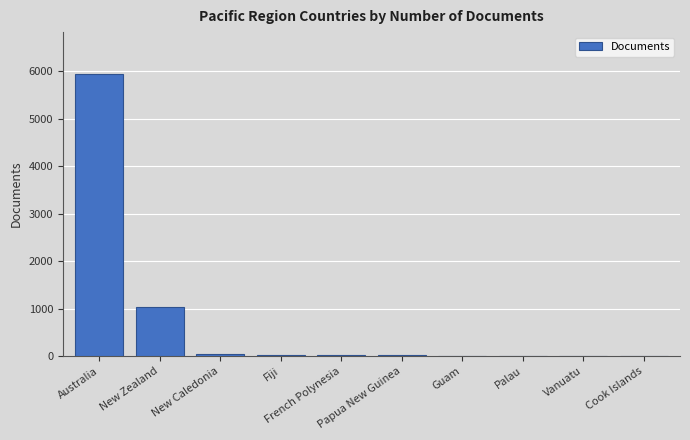

What is the greatest value displayed?

5936